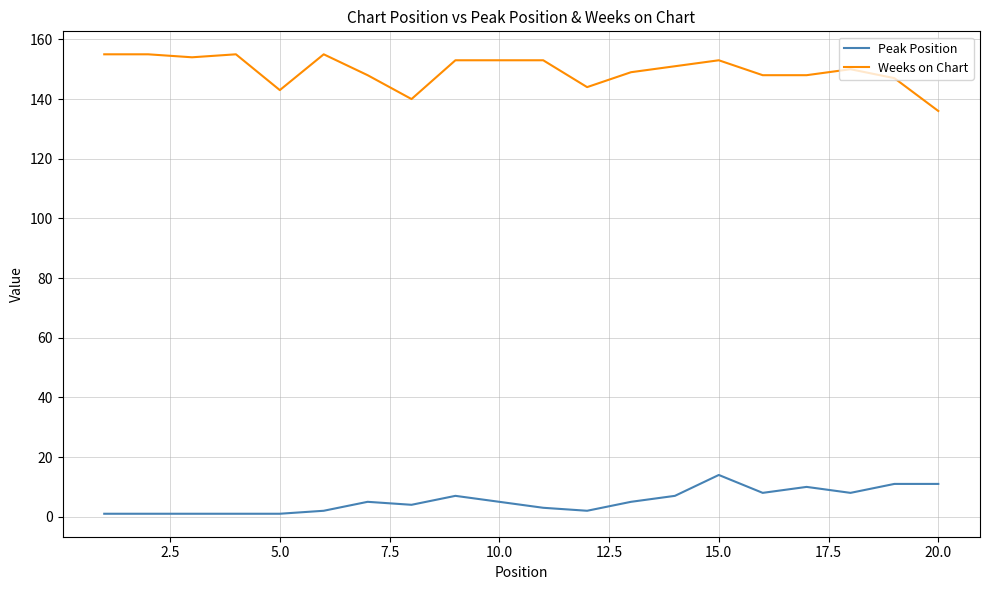

What is the difference between the maximum and minimum values in the Peak Position series?

13